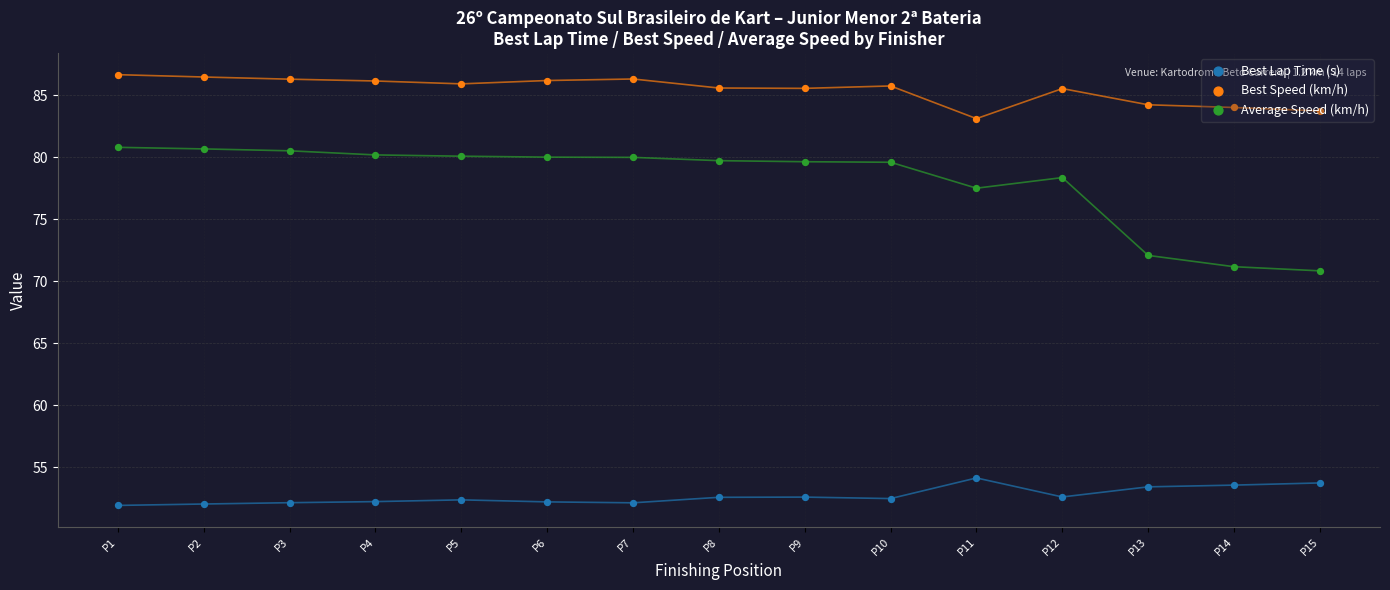

What is the total value across all series at P8?

217.9